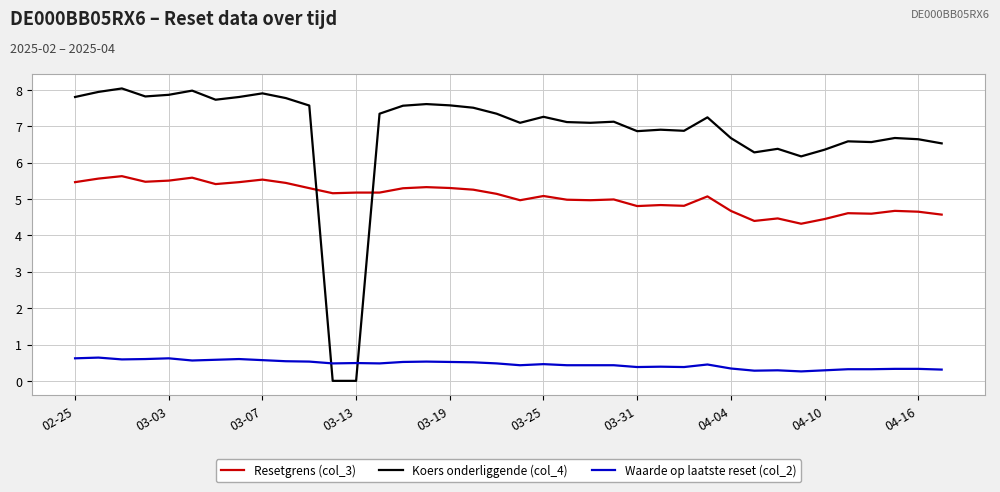

Which series has the largest total across all categories?

Koers onderliggende (col_4)